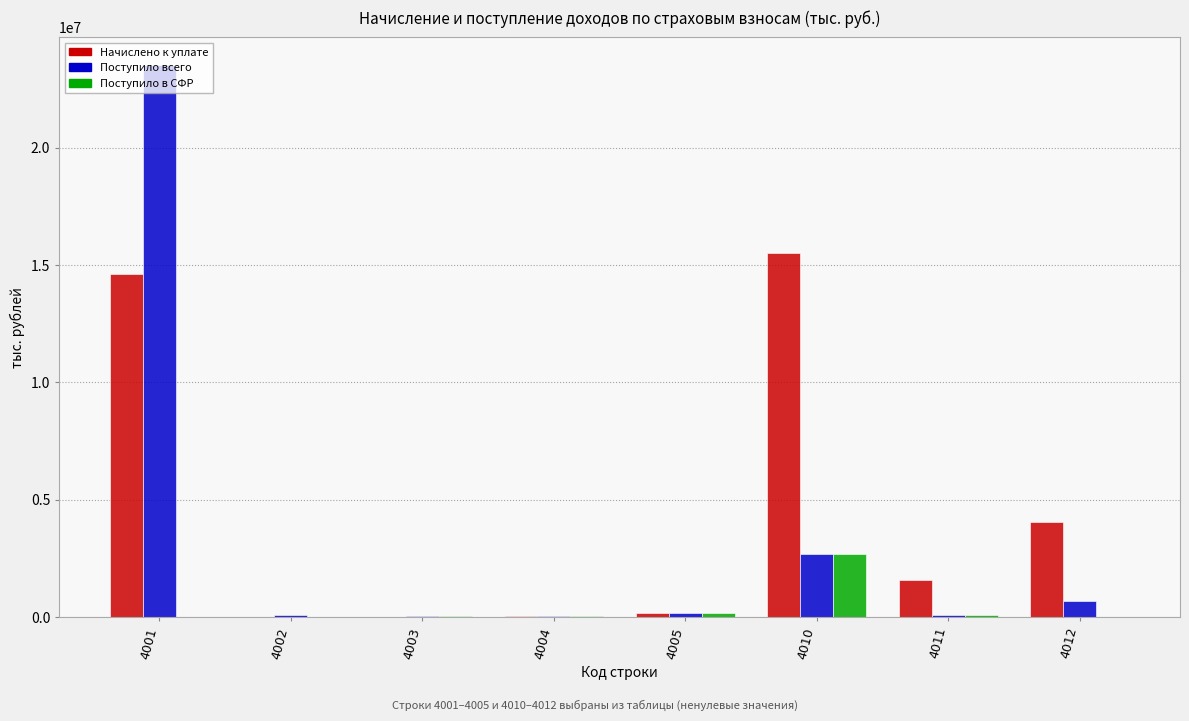

At which label does Поступило всего first exceed 158205?

4001